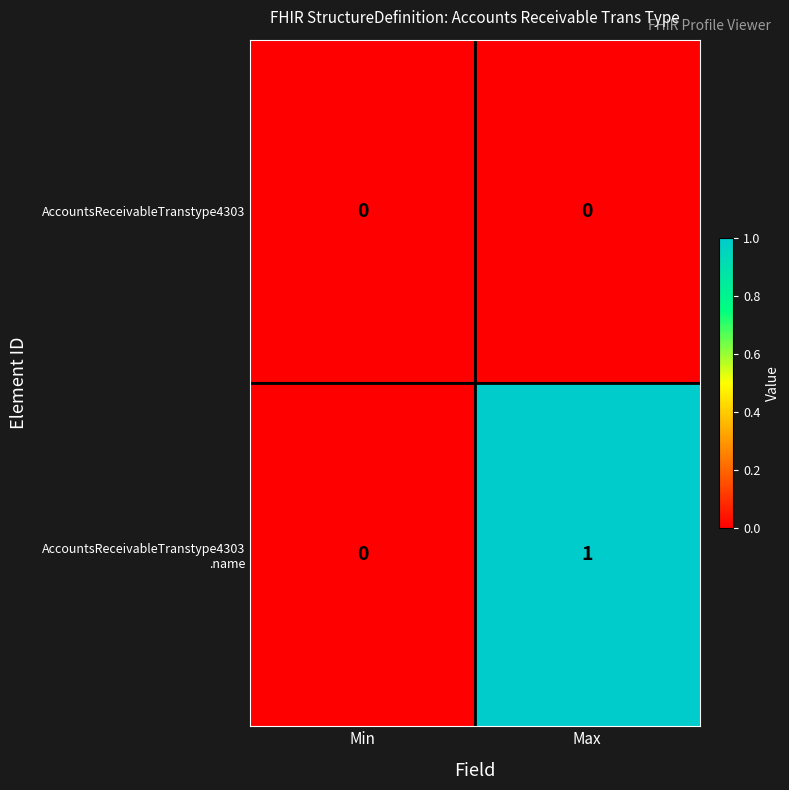

Which category has the highest value across all series?

Max